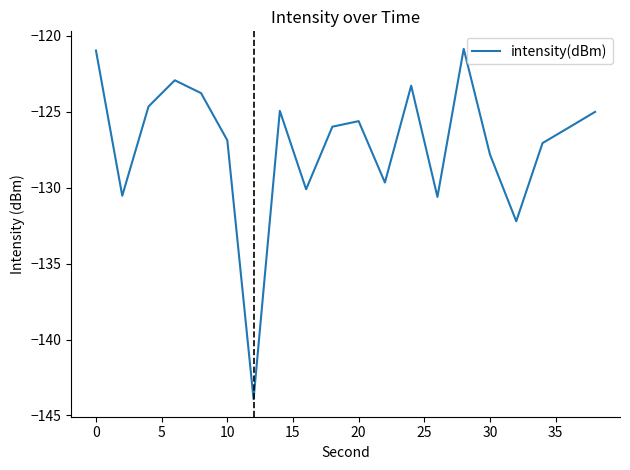

What is the greatest value displayed?

-120.9